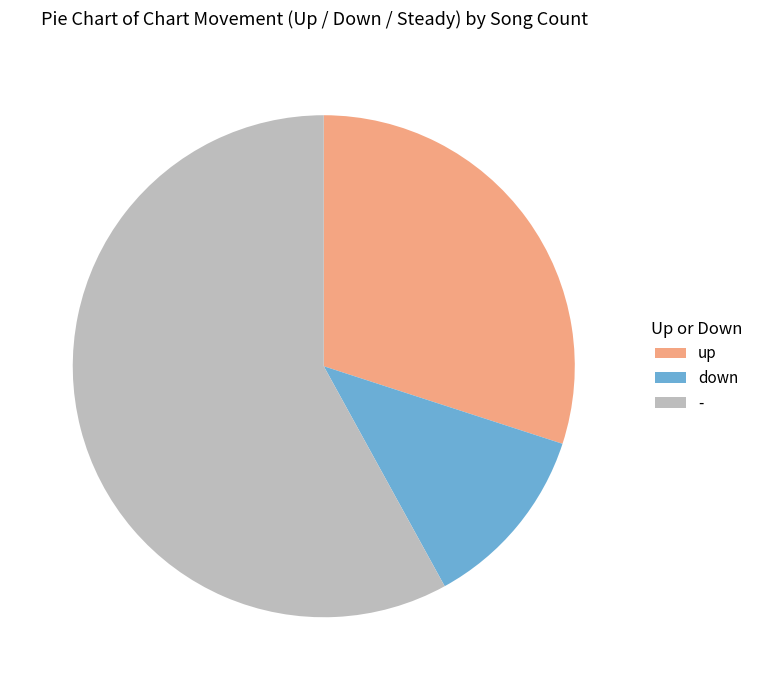

Approximately how many times larger is the value at up compared to -?

0.5